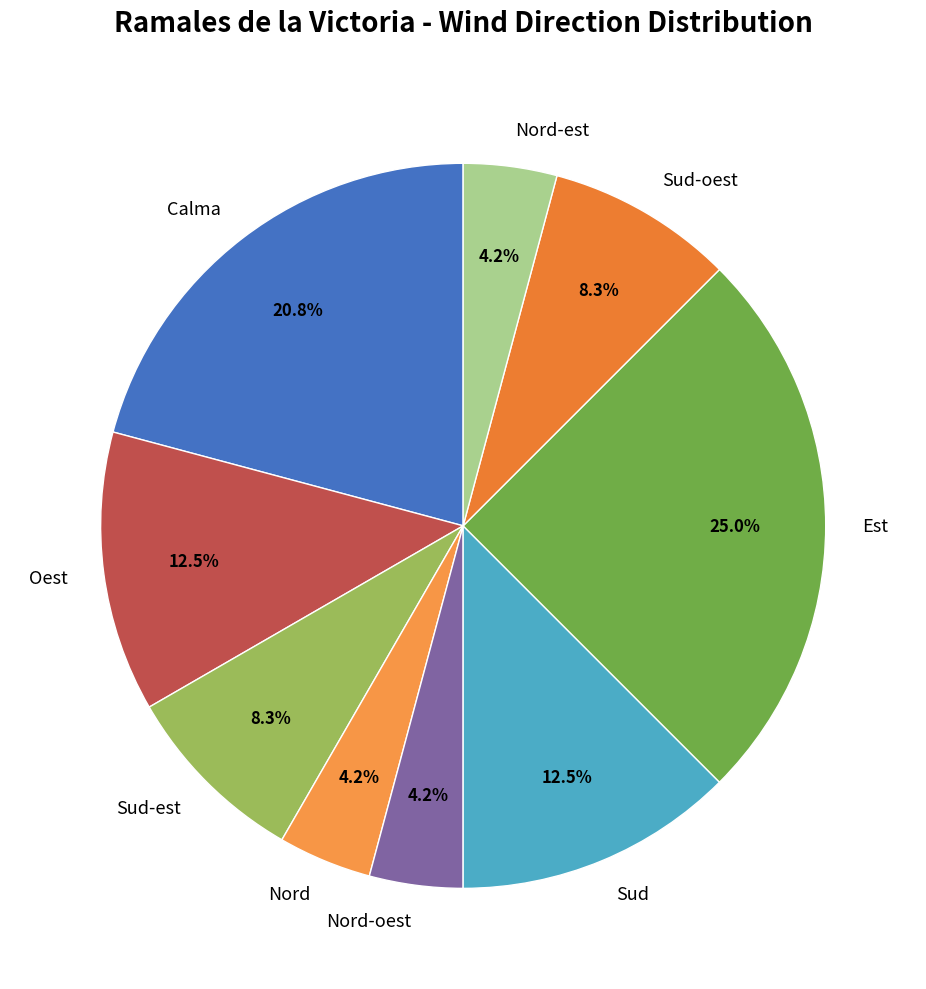

How much of the chart is everything except Nord?

95.8%